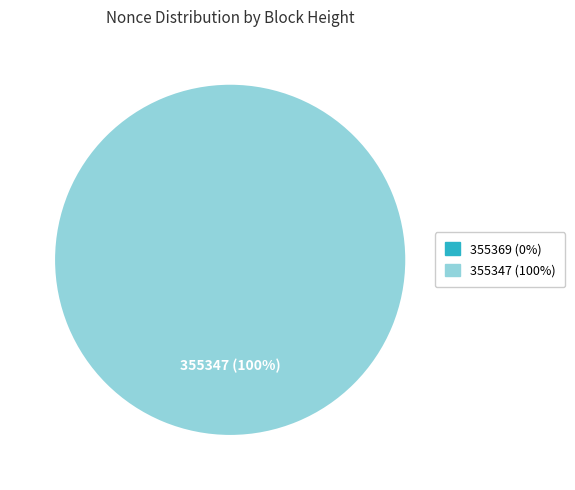

True or false: 355347 accounts for 99% of the total.

False